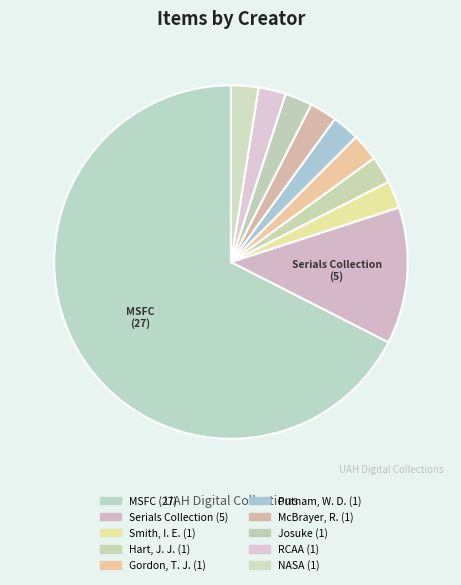

How many segments does this pie chart have?

10